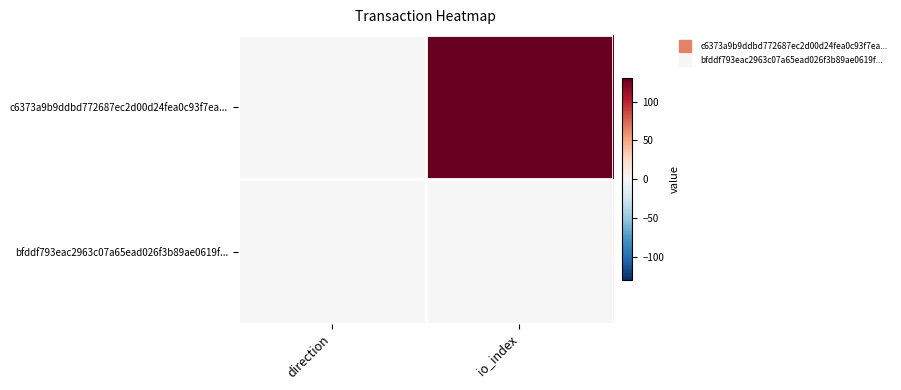

What is the spread (max minus min) of values at direction?

2